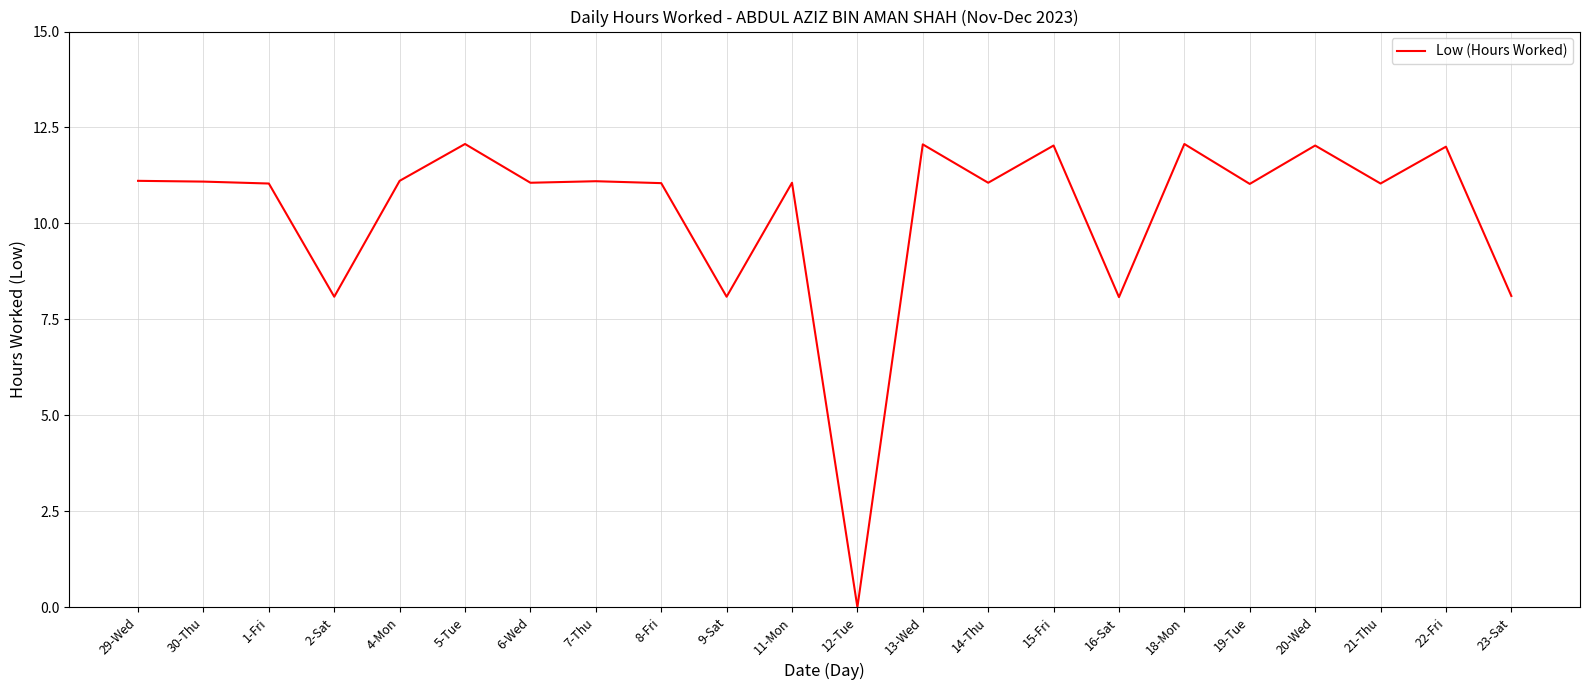

Which category has the lowest value across all series?

12-Tue